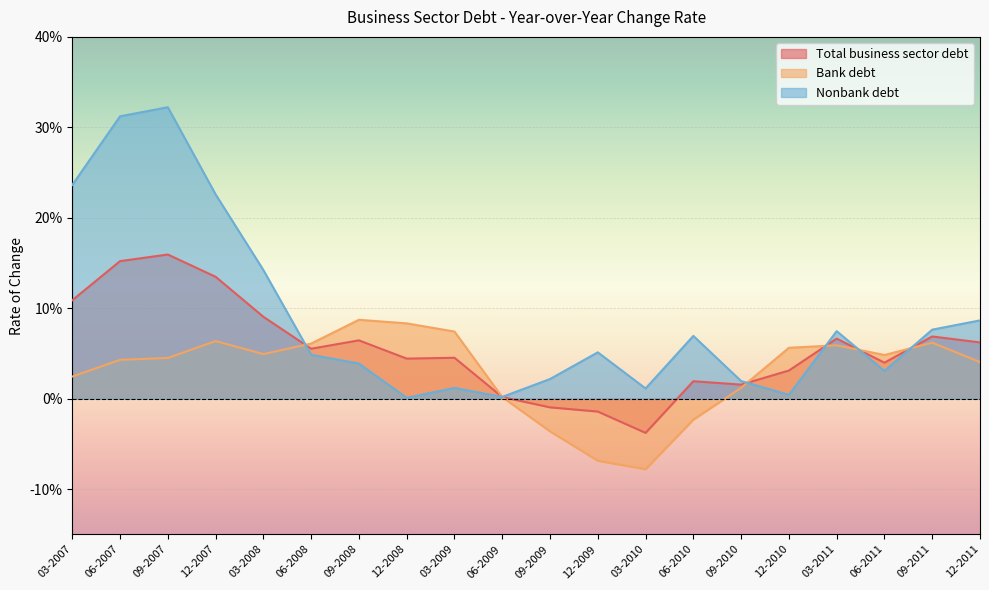

What are all the series names shown in the legend?

Total business sector debt, Bank debt, Nonbank debt